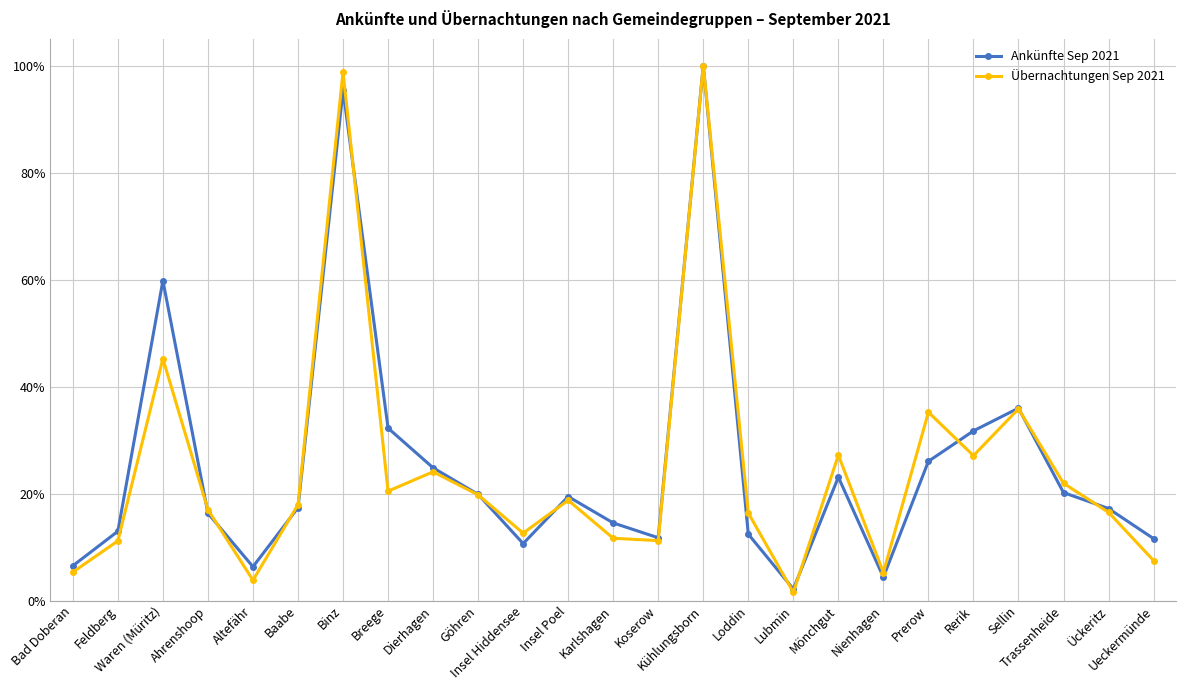

In Ankünfte Sep 2021, how many points are higher than both neighbors (excluding endpoints)?

6